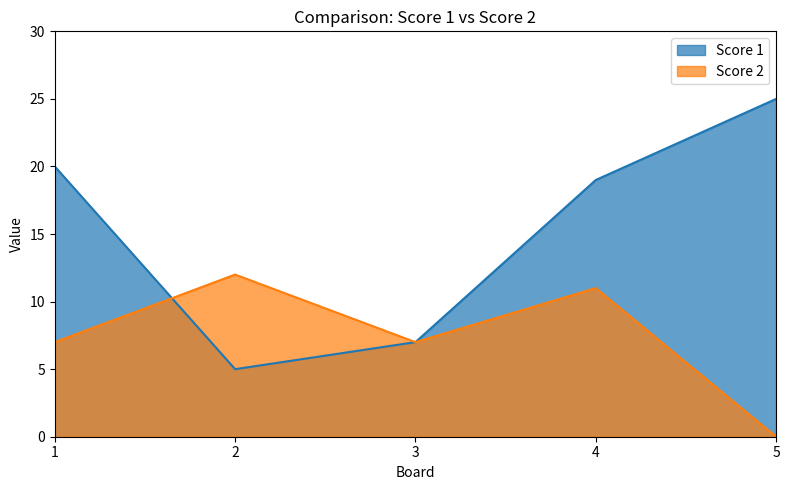

Which series has the largest range (max minus min)?

Score 1